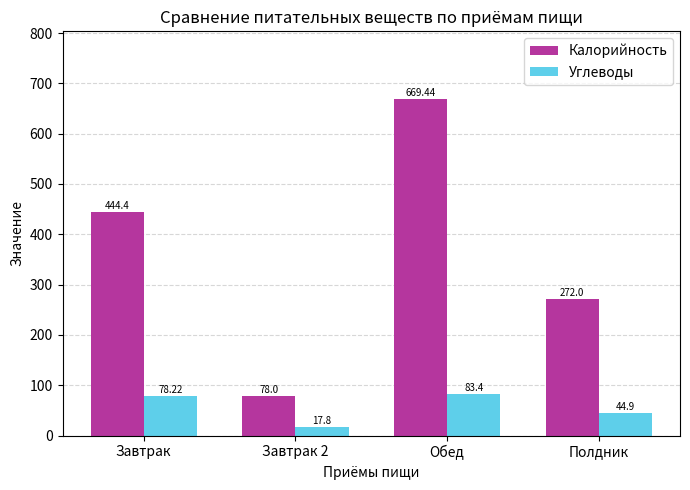

What is the value of the Углеводы bar at the 3rd from the left?

83.4